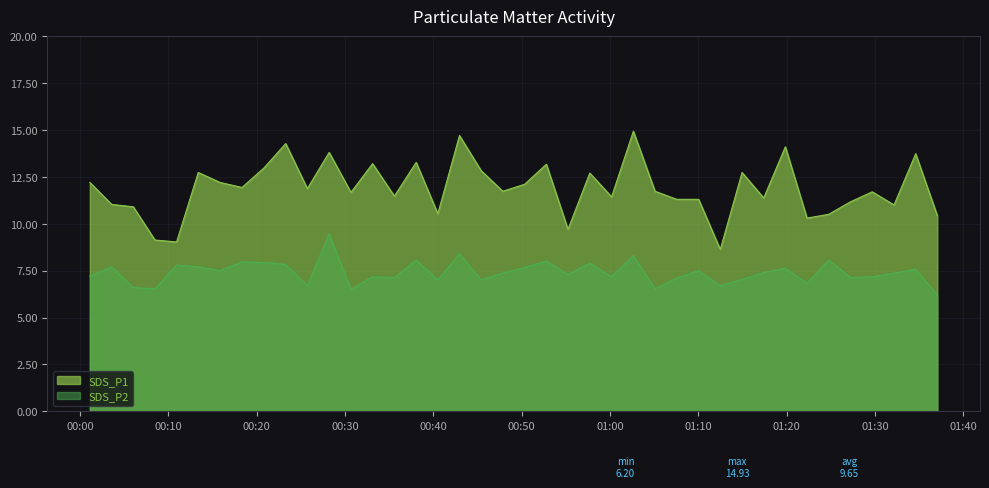

Which category has the lowest value in the SDS_P2 series?

2022/03/05 01:37:03